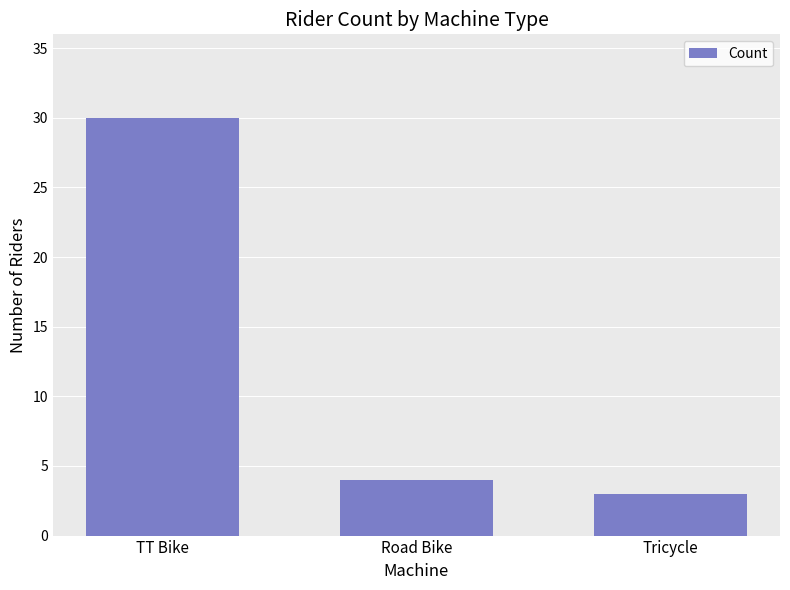

The value at TT Bike is 18. True or false?

False